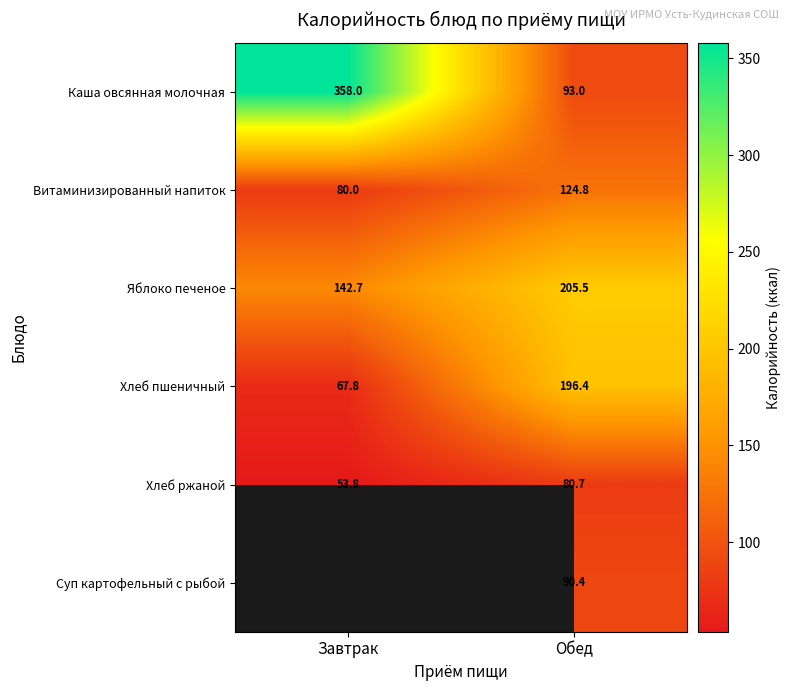

Rank the series at Обед from highest to lowest value.

Яблоко печеное, Хлеб пшеничный, Витаминизированный напиток, Каша овсянная молочная, Суп картофельный с рыбой, Хлеб ржаной